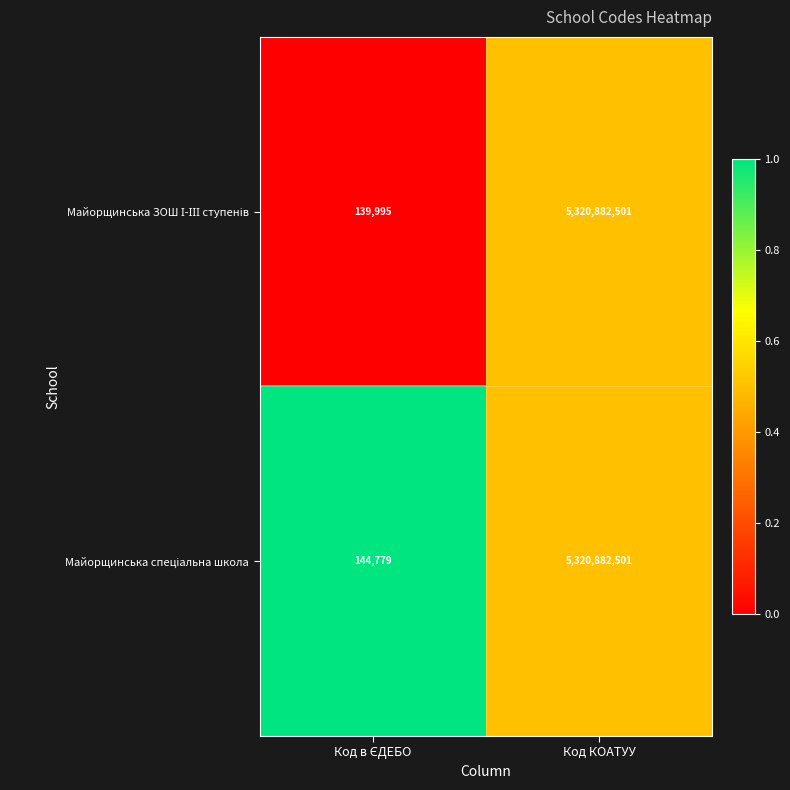

What is the maximum value shown in the chart?

5320882501